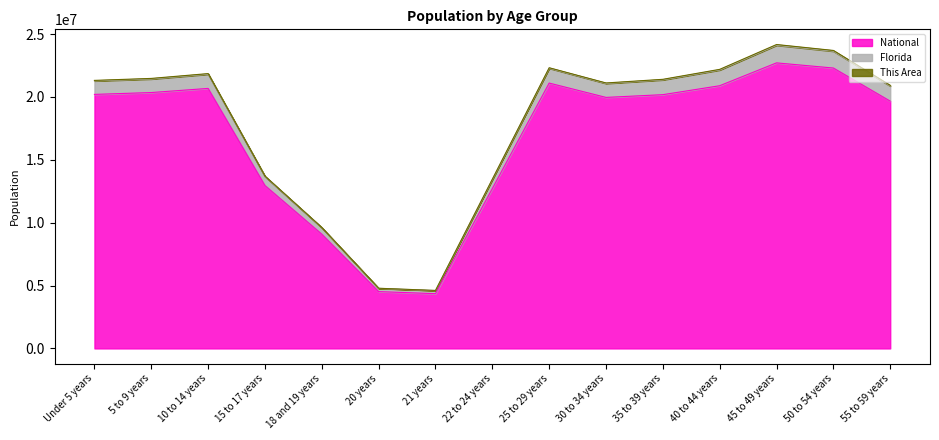

At how many categories does at least one series exceed 6422971?

13